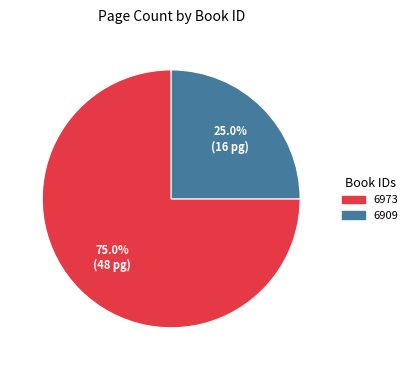

Does 6973 account for over 50% of the chart?

Yes